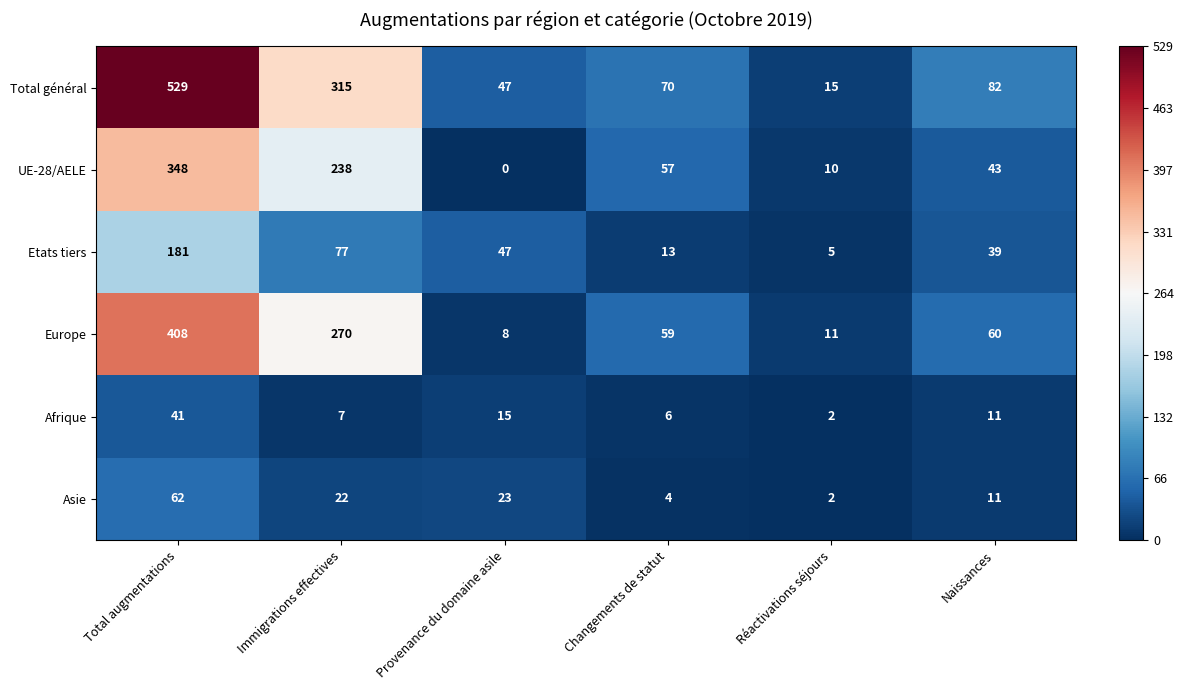

The Etats tiers series shows 39 at Naissances. True or false?

True